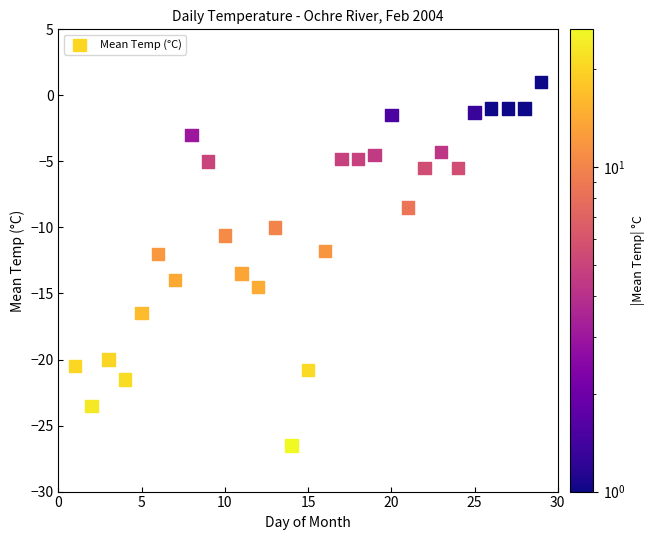

What is the range of Y values (max minus min)?

27.5